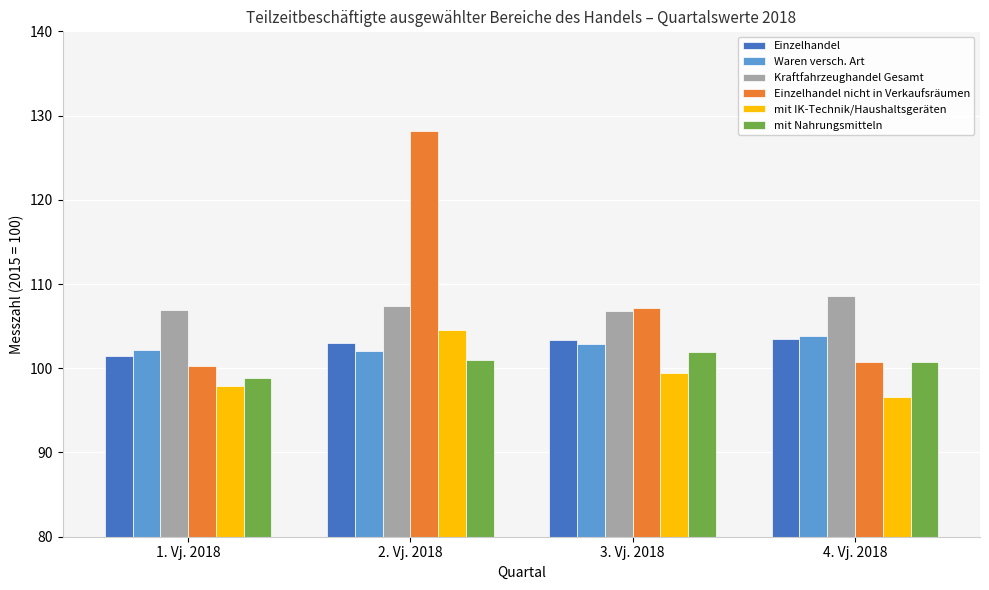

The value of Kraftfahrzeughandel Gesamt at 1. Vj. 2018 is 106.9. True or false?

True